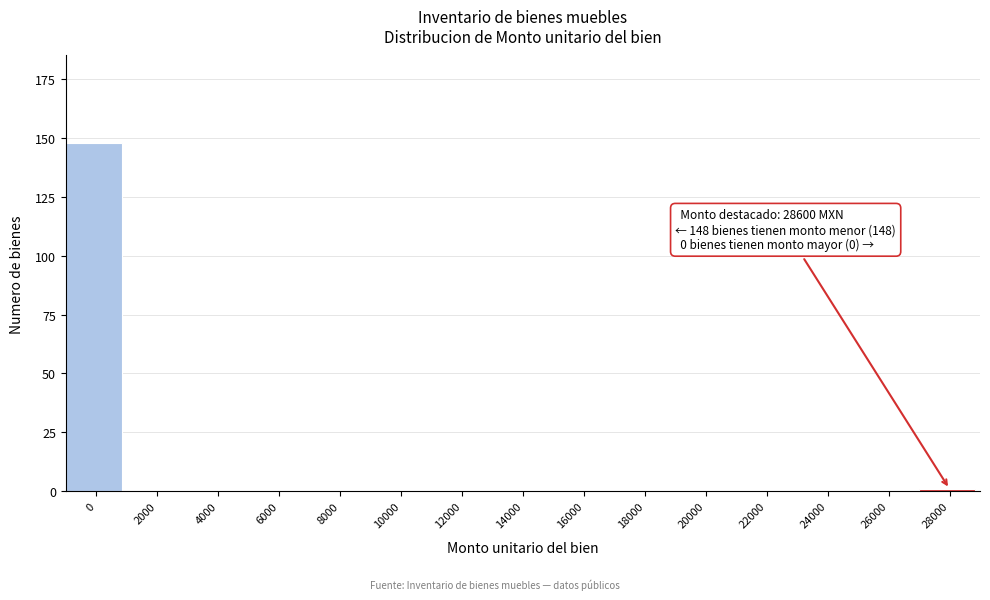

Reading right to left, what are all the values shown in this chart?

28000=1	26000=0	24000=0	22000=0	20000=0	18000=0	16000=0	14000=0	12000=0	10000=0	8000=0	6000=0	4000=0	2000=0	0=148